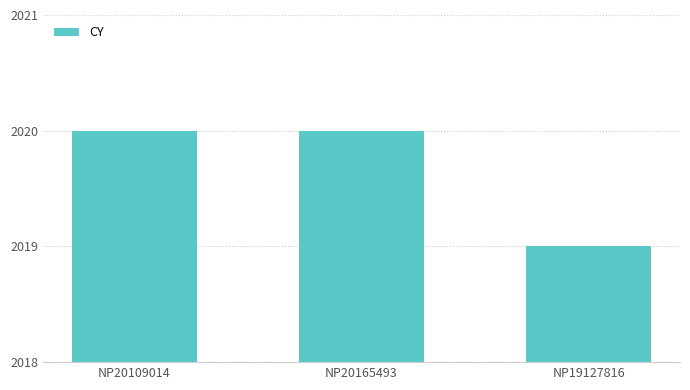

How many data points does each series have?

3